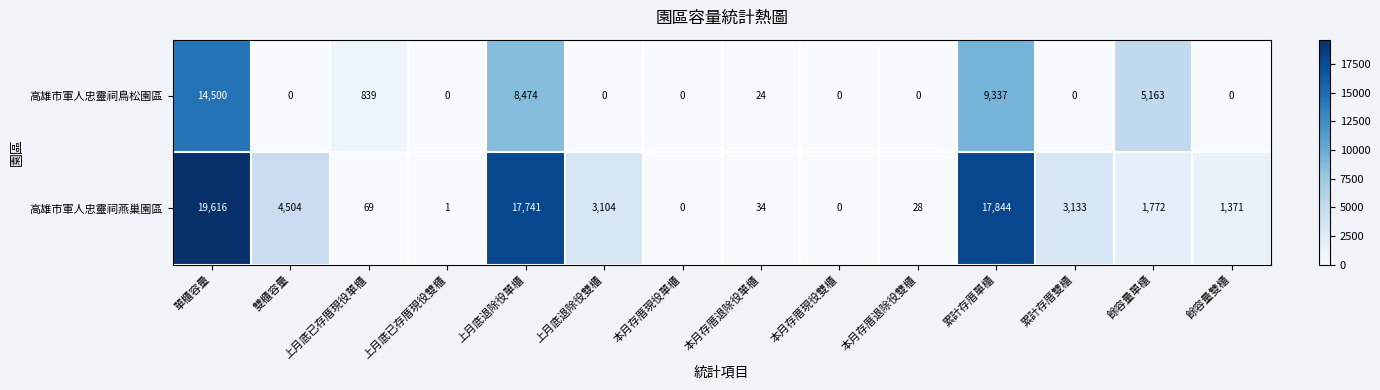

What is the difference between the highest and lowest values at 單櫃容量?

5116